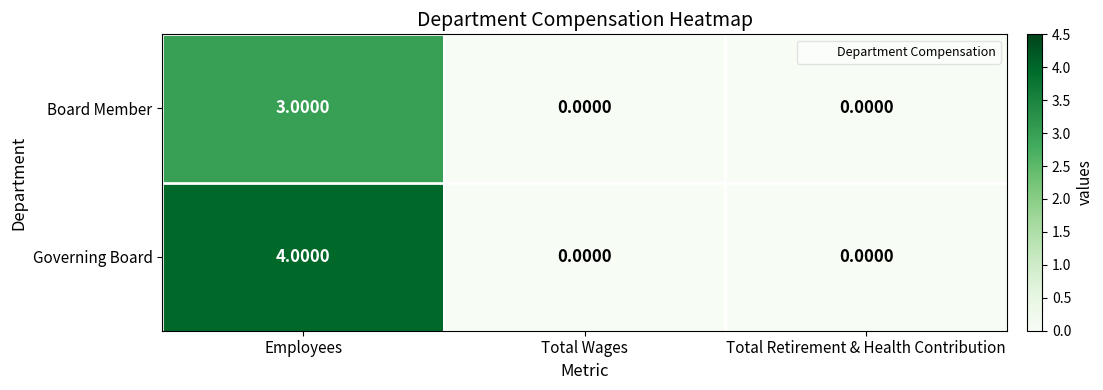

Rank the series by their average value, from lowest to highest.

Board Member, Governing Board